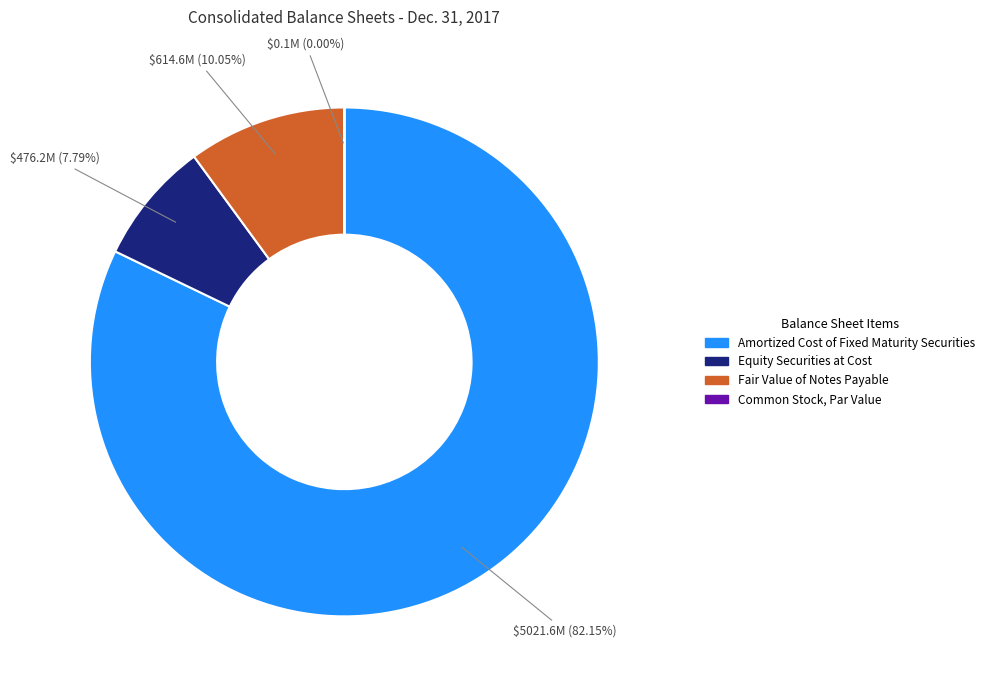

What percentage is NOT represented by Fair Value of Notes Payable?

89.9%